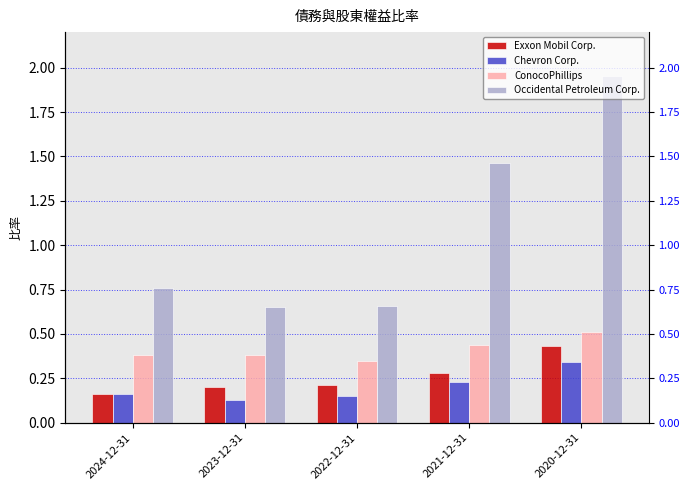

How many bars are there in each group?

4